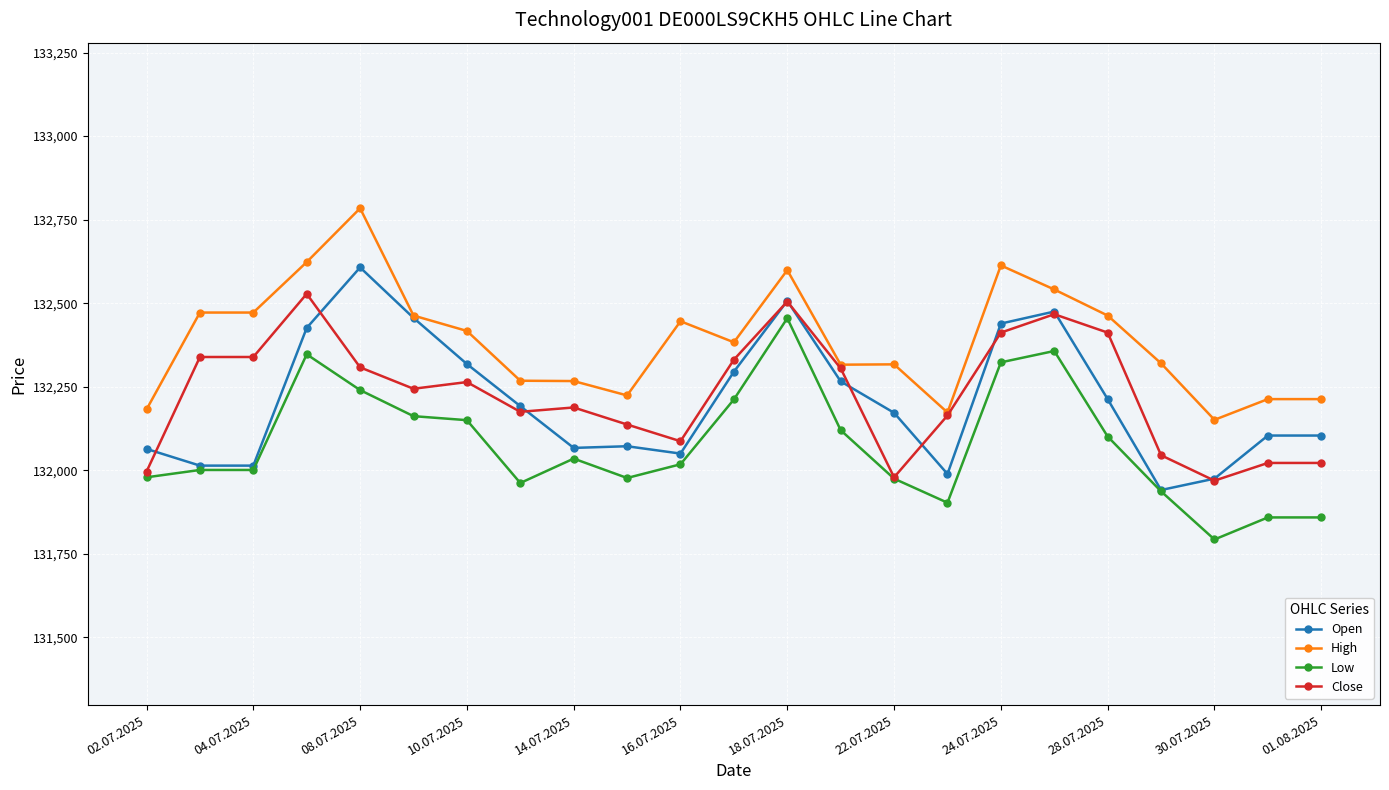

What is the difference between the maximum and minimum values in the Low series?

662